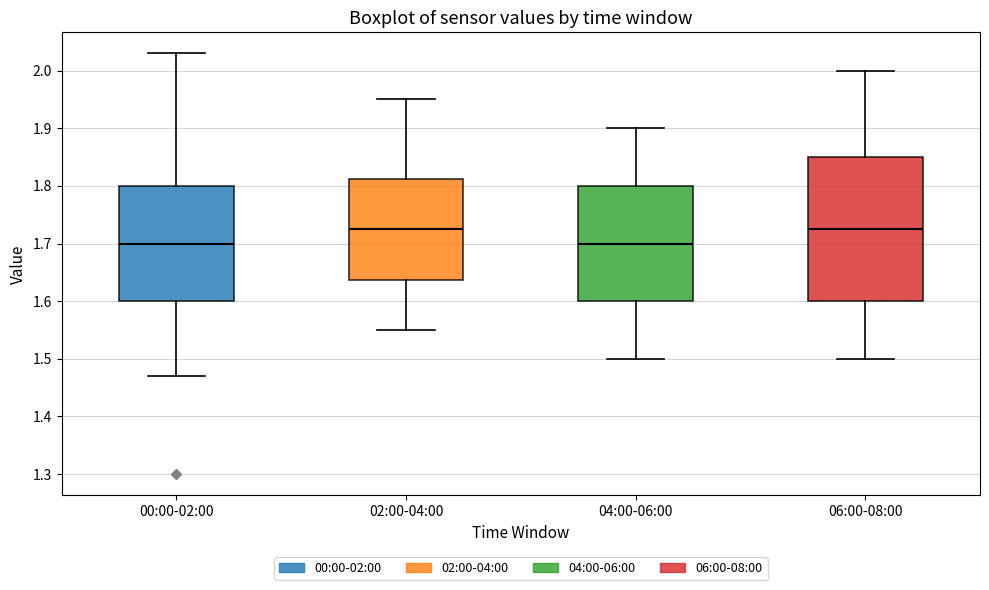

Reading left to right, read every box against the y-axis: the position of its median line, the range the box covers, and the ends of its whiskers. The values are not printed on the chart, so give them approximately, as read against the axis.

00:00-02:00: median 1.70, box 1.60 to 1.80, whiskers 1.47 to 2.03
02:00-04:00: median 1.73, box 1.64 to 1.81, whiskers 1.55 to 1.95
04:00-06:00: median 1.70, box 1.60 to 1.80, whiskers 1.50 to 1.90
06:00-08:00: median 1.73, box 1.60 to 1.85, whiskers 1.50 to 2.00